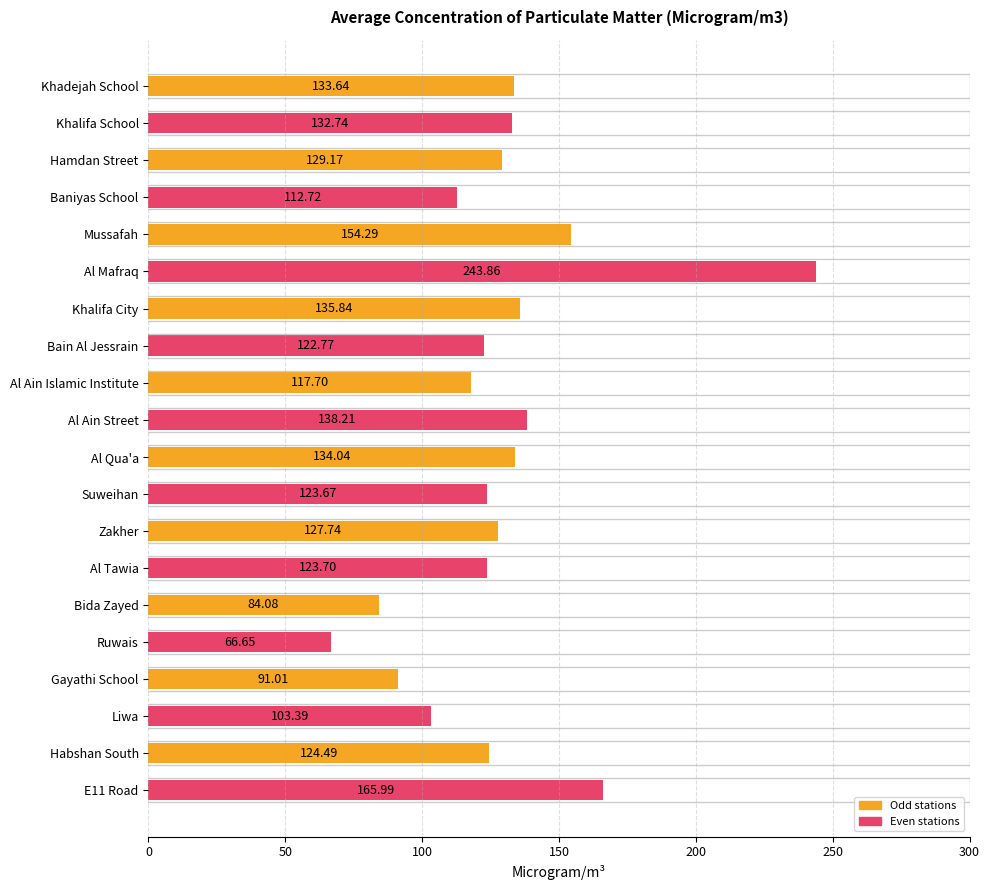

Which has a higher value, Bida Zayed or Bain Al Jessrain?

Bain Al Jessrain